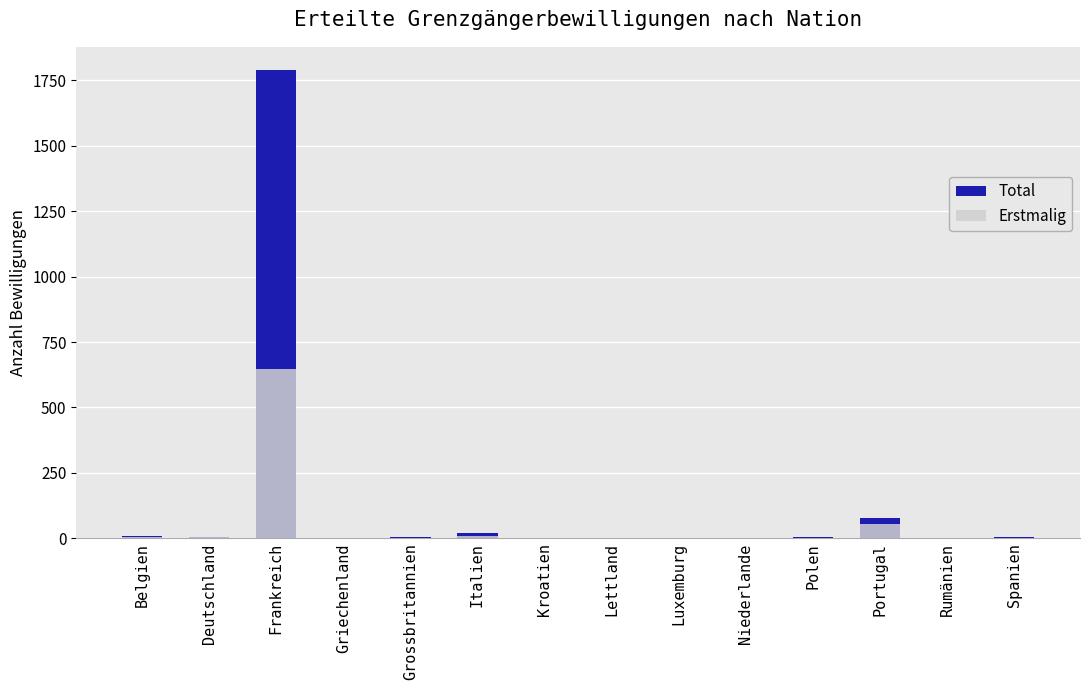

Are the bars horizontal?

No